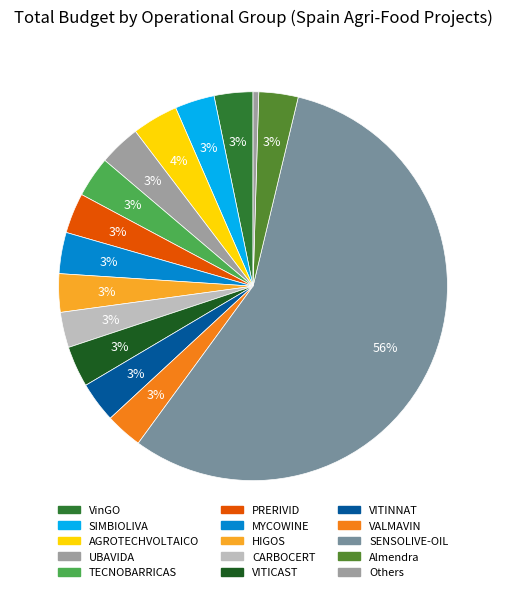

Which category has the smallest portion of the pie?

Others